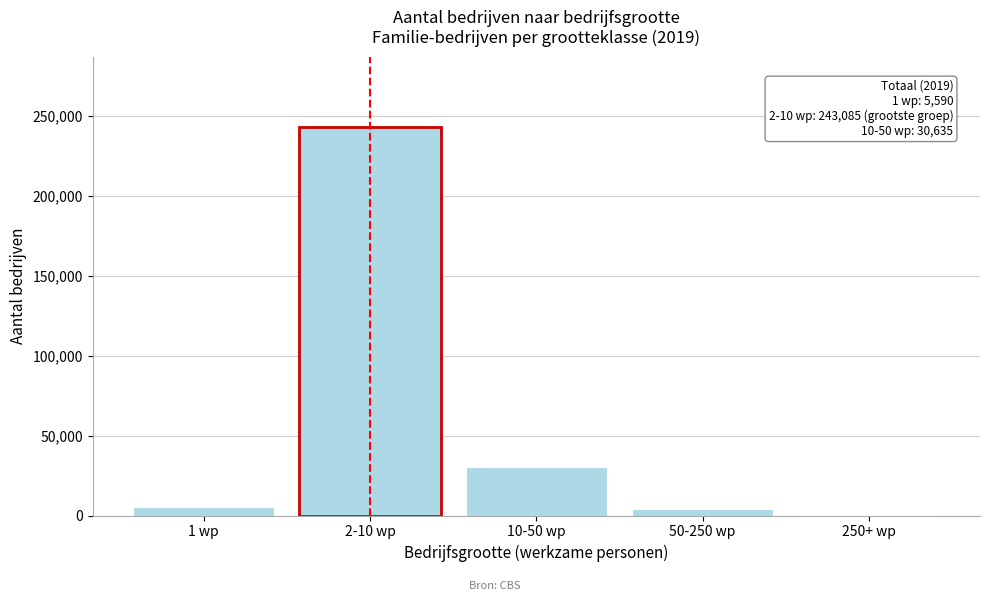

Reading left to right, list all the values displayed in this chart.

1 wp=5590	2-10 wp=243085	10-50 wp=30635	50-250 wp=3935	250+ wp=495